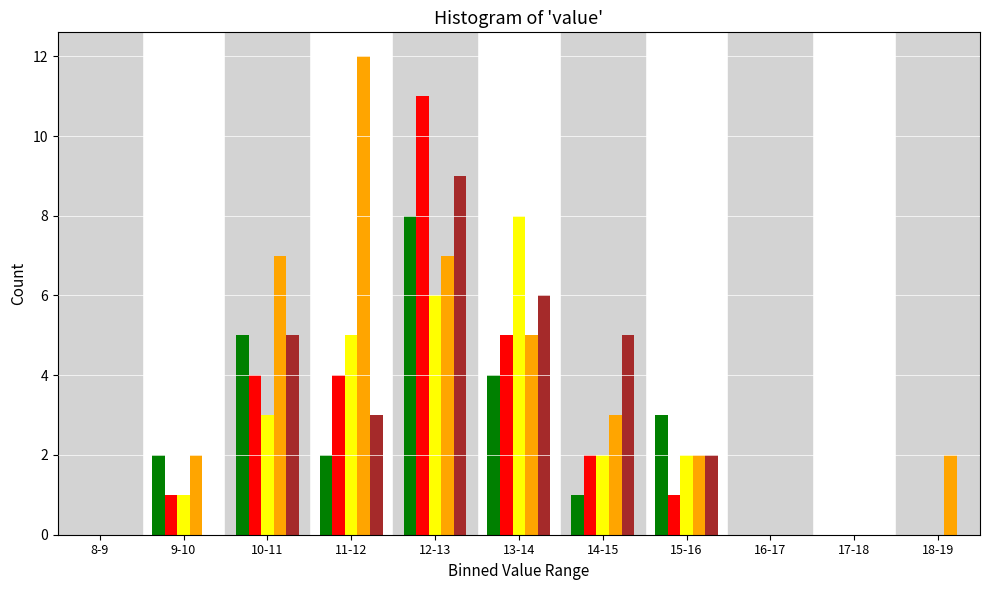

At which category is the sum across all series the highest?

12-13